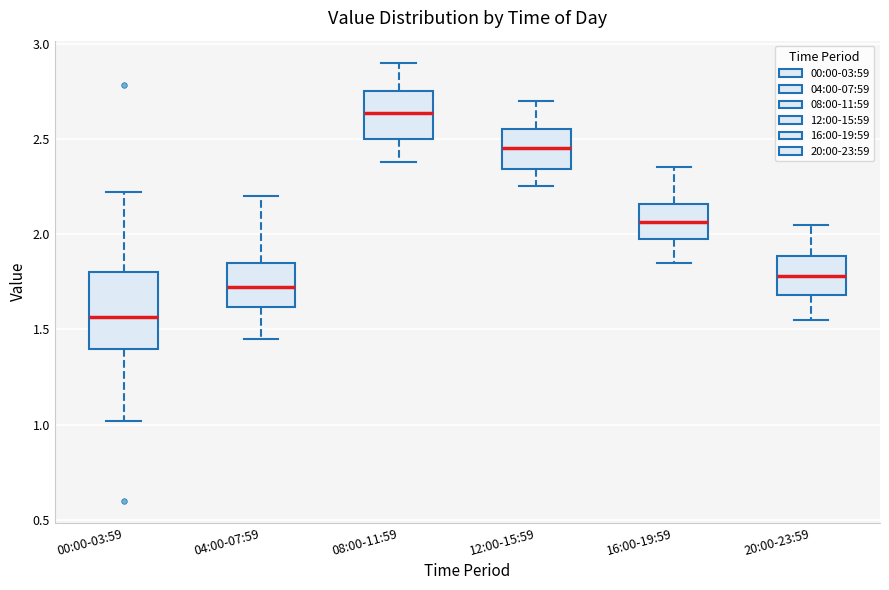

Which box is the tallest, from its lower edge to its upper edge?

00:00-03:59